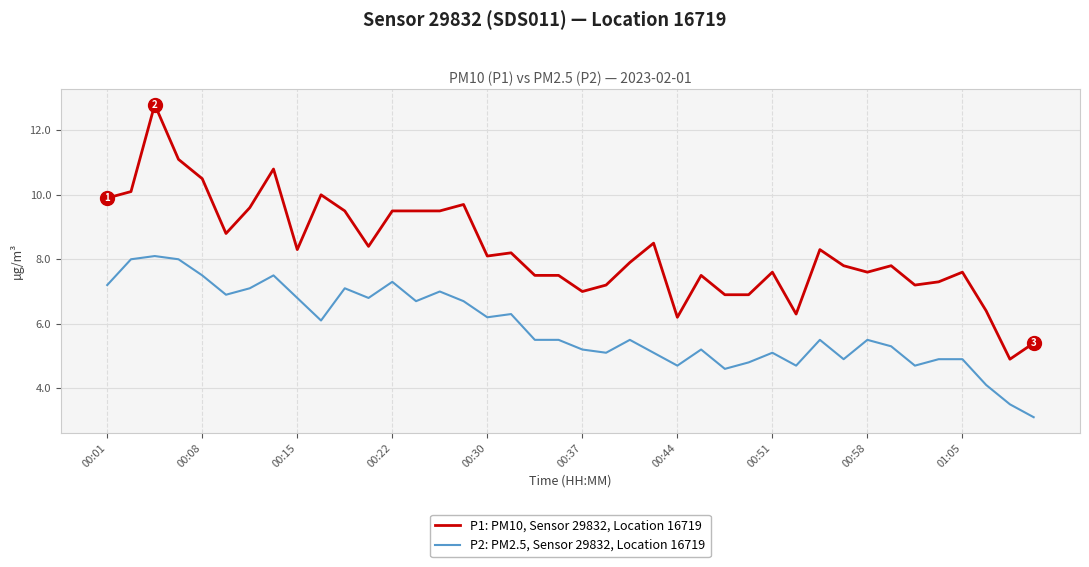

Which series has the largest total across all categories?

P1: PM10, Sensor 29832, Location 16719